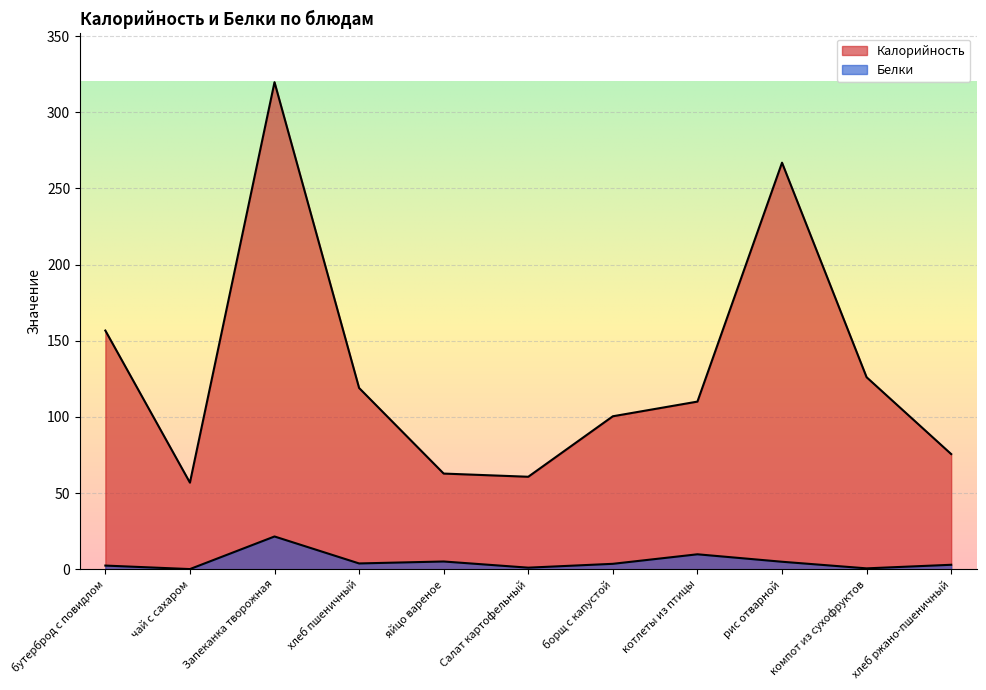

Where is Белки nearest to the value 10?

котлеты из птицы